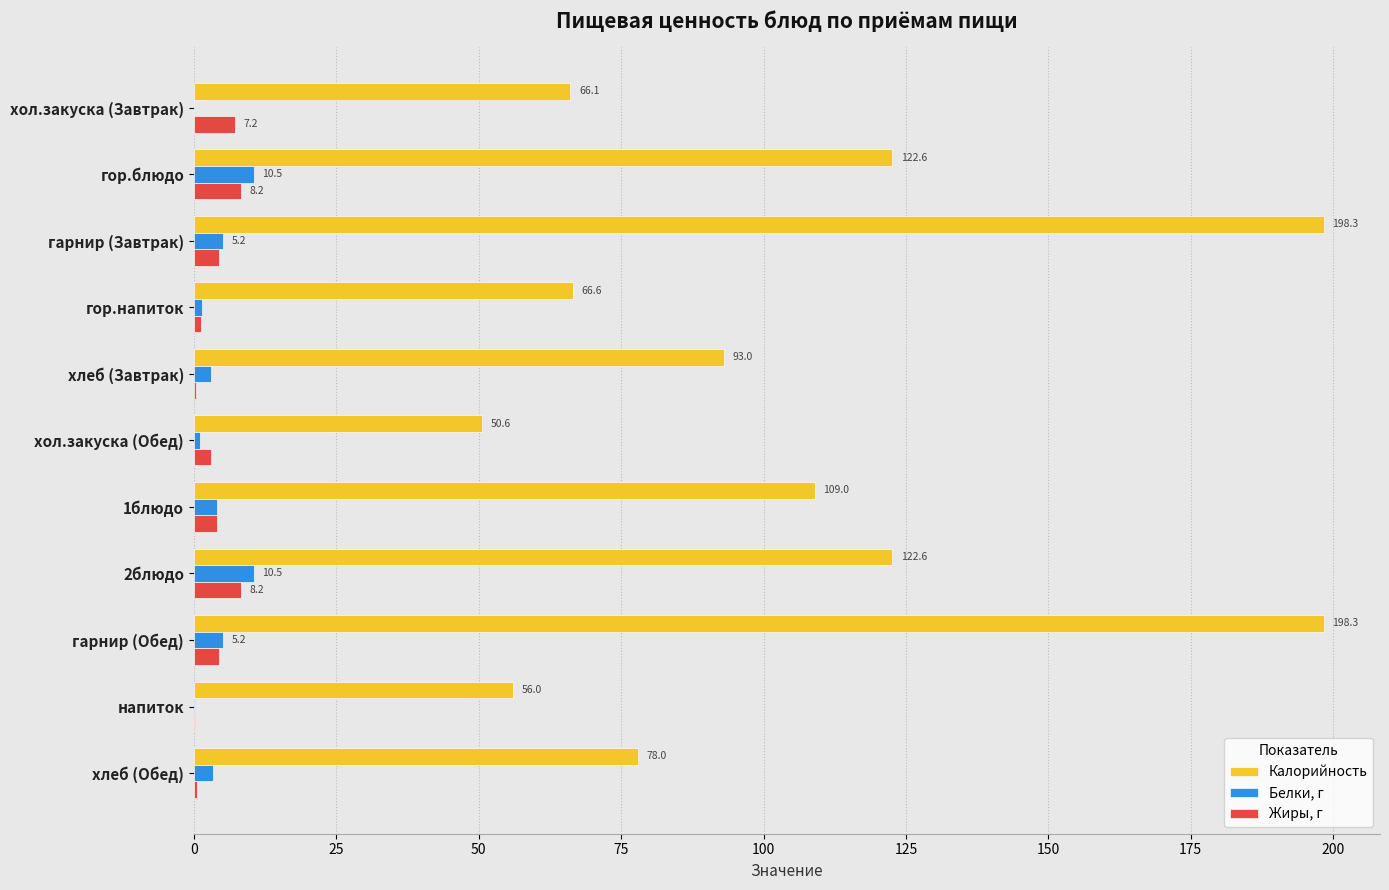

What value does the Белки, г series have at гарнир (Завтрак)?

5.2